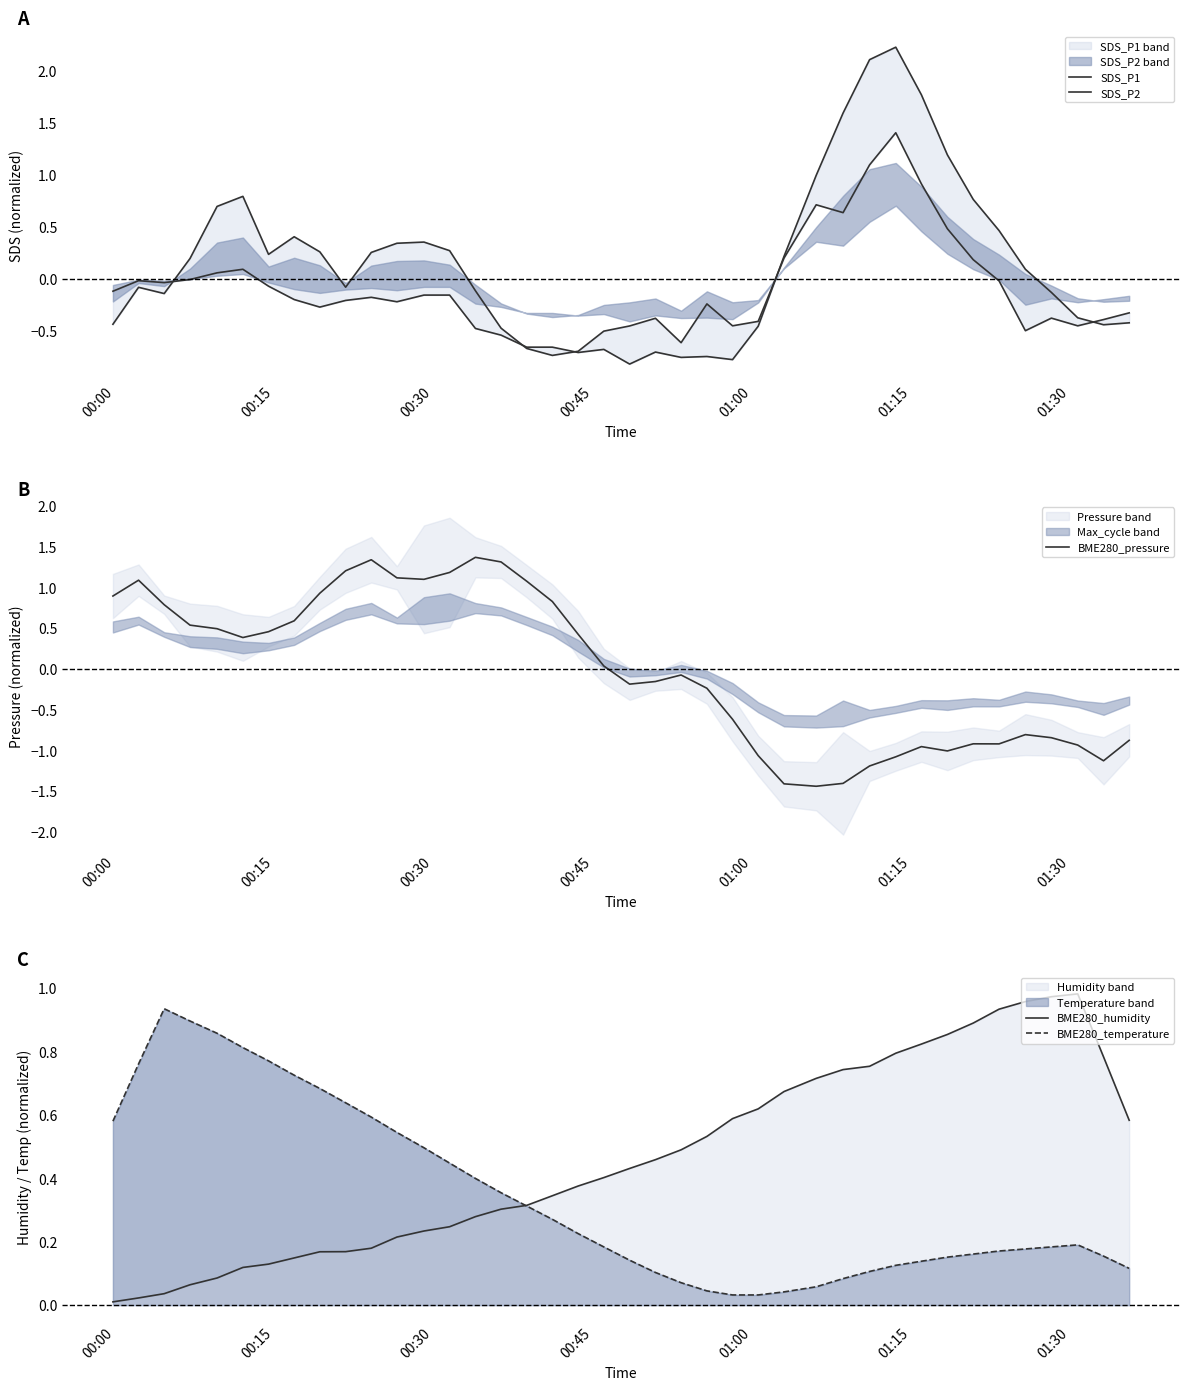

How many interior local peaks does the BME280_humidity series have?

1